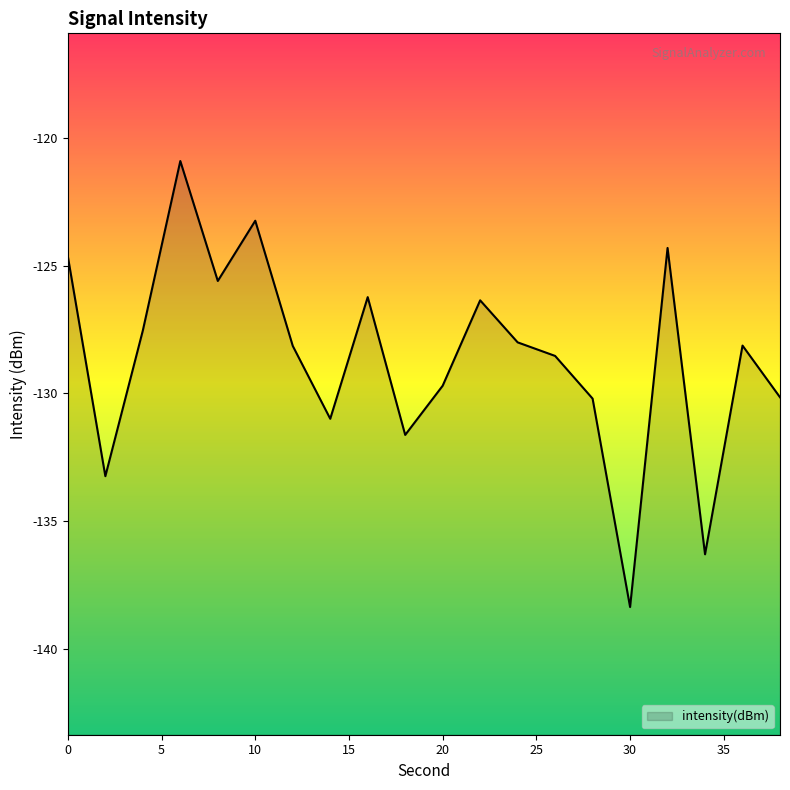

True or false: the data shows -186.0 at 30.

False